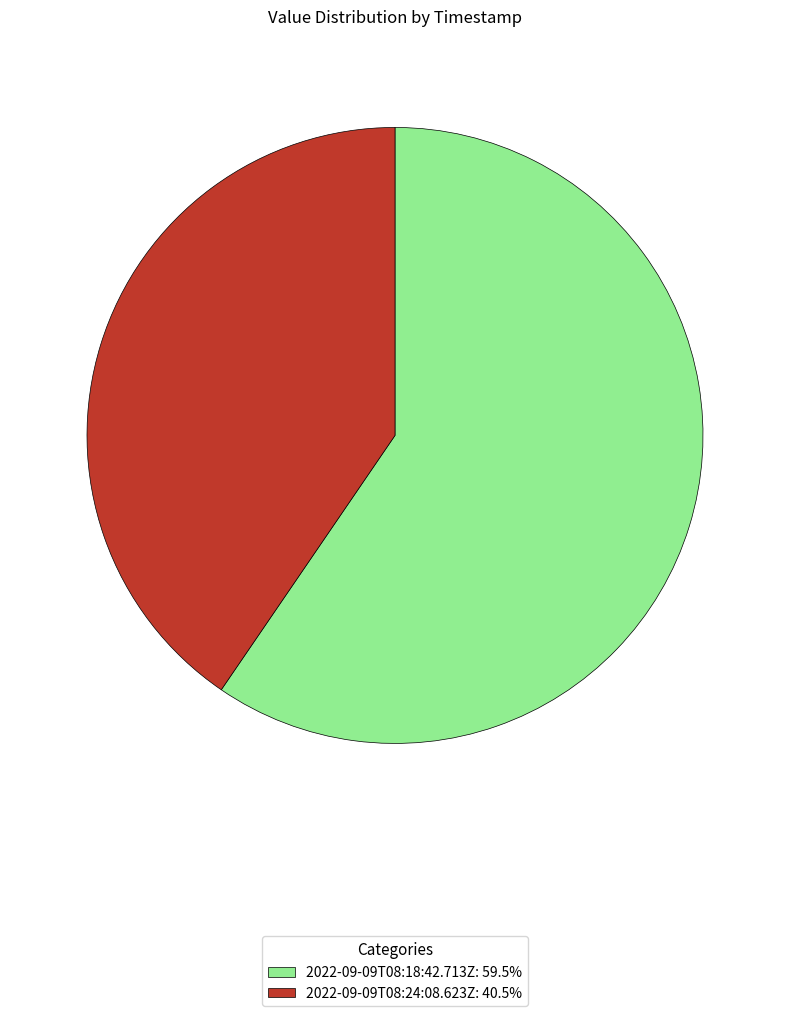

Does 2022-09-09T08:24:08.623Z account for over 50% of the chart?

No